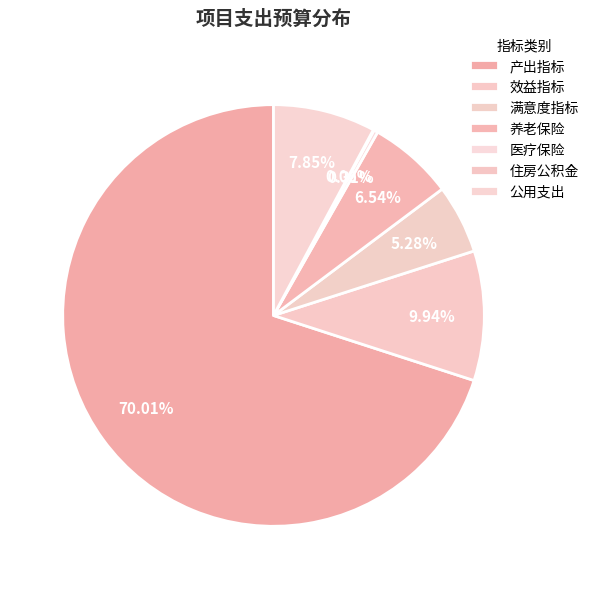

Approximately how many times larger is the value at 养老保险 compared to 公用支出?

0.8